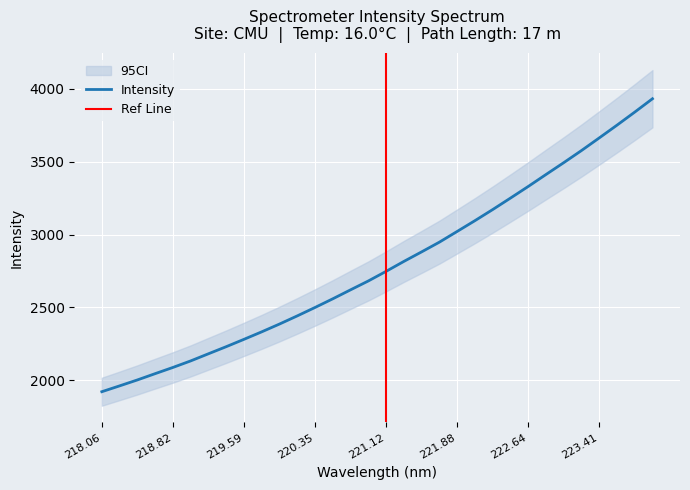

How many values are below 2747?

16